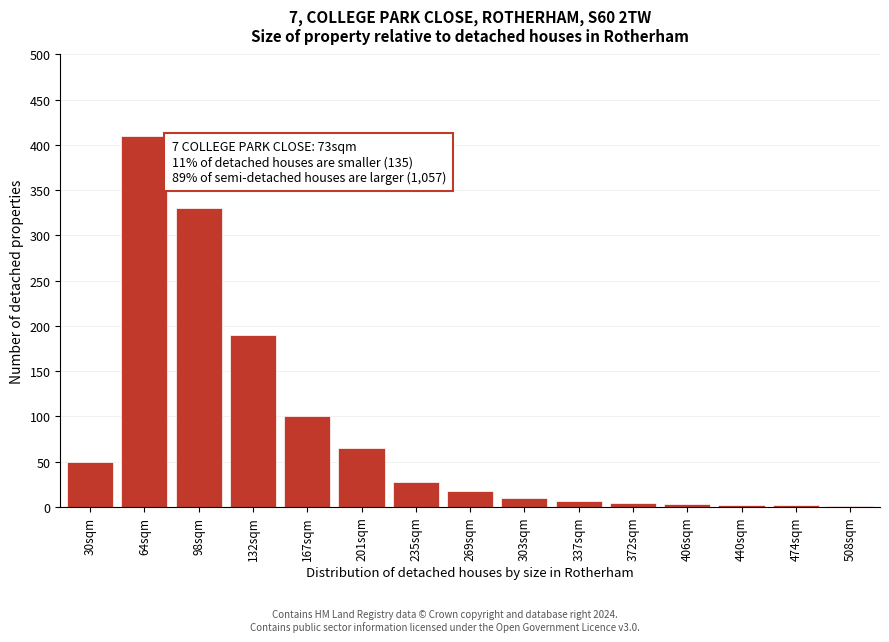

Between 132sqm and 201sqm, which is larger?

132sqm